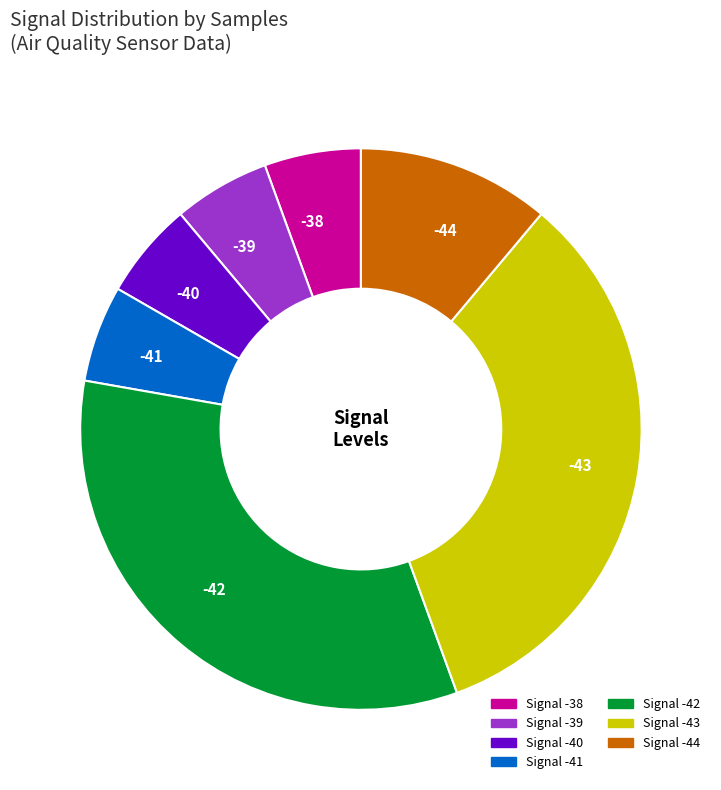

What is the ratio of the value at -39 to the value at -41?

1.0